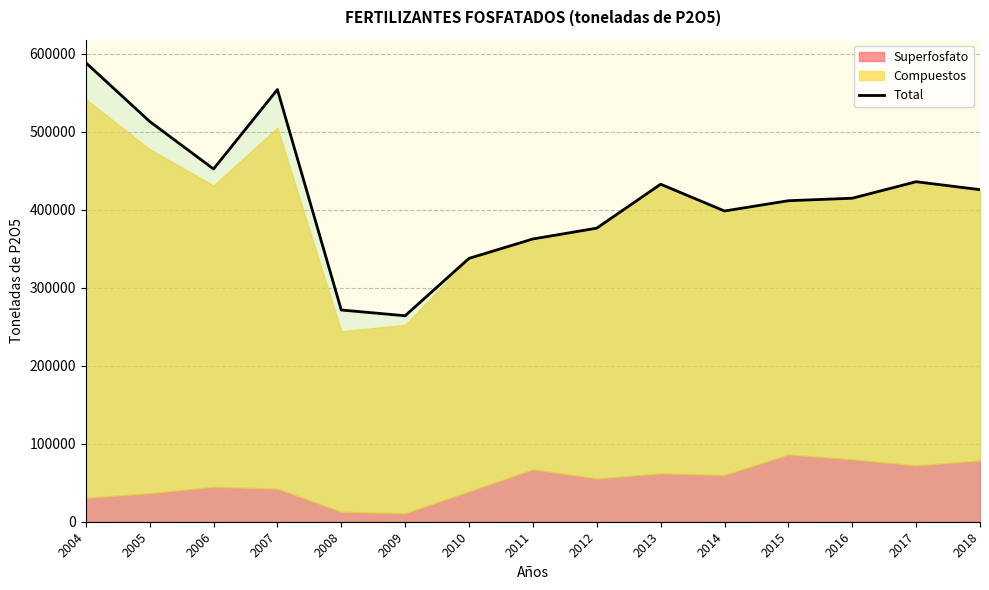

Reading right to left, list all the values displayed in this chart.

2018=425960	2017=436110	2016=414974	2015=411763	2014=398580	2013=432904	2012=376590	2011=362672	2010=337812	2009=264211	2008=271578	2007=554382	2006=452461	2005=513454	2004=588820